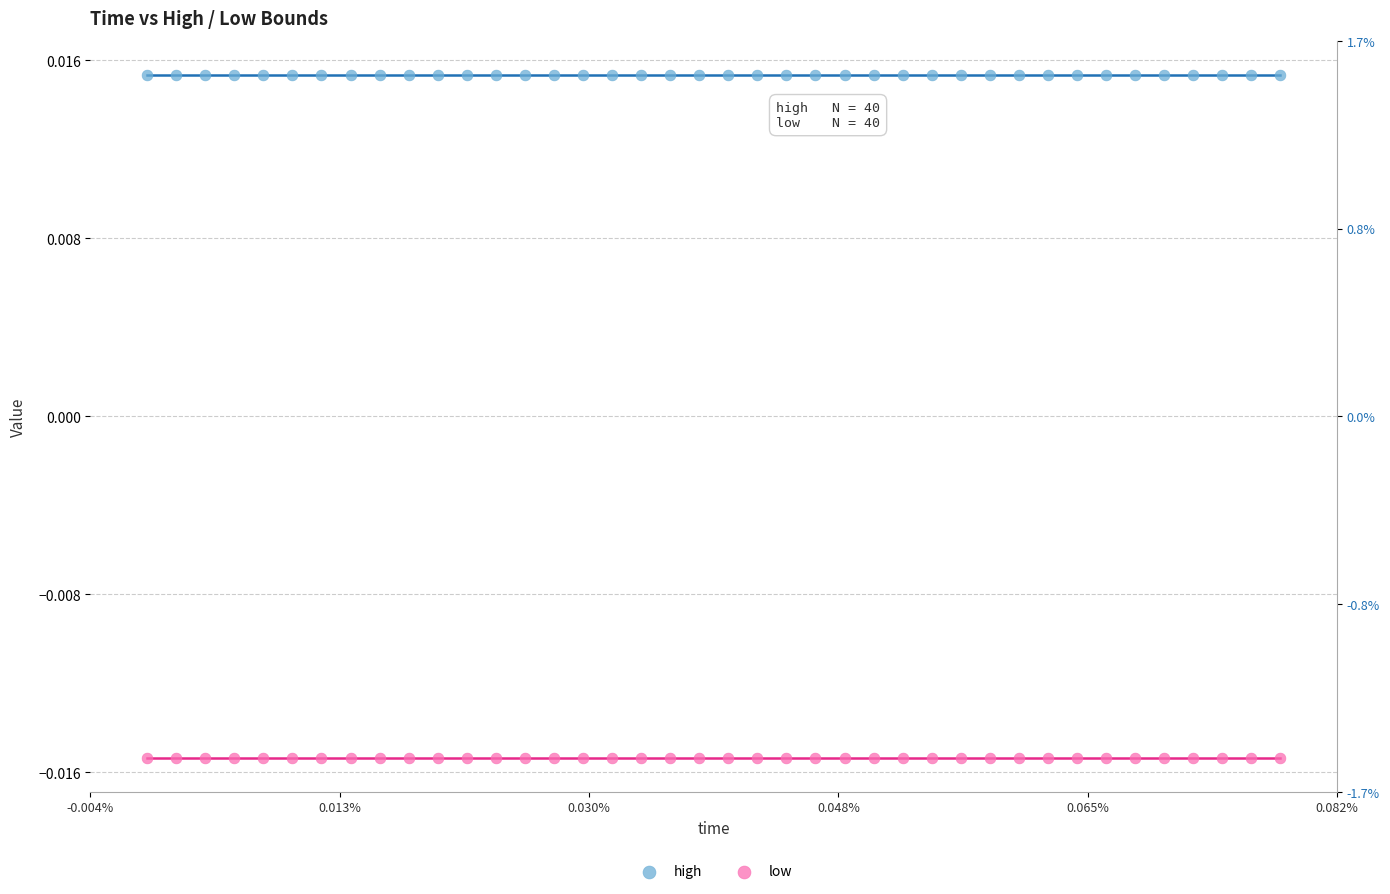

What are all the series names shown in the legend?

high, low